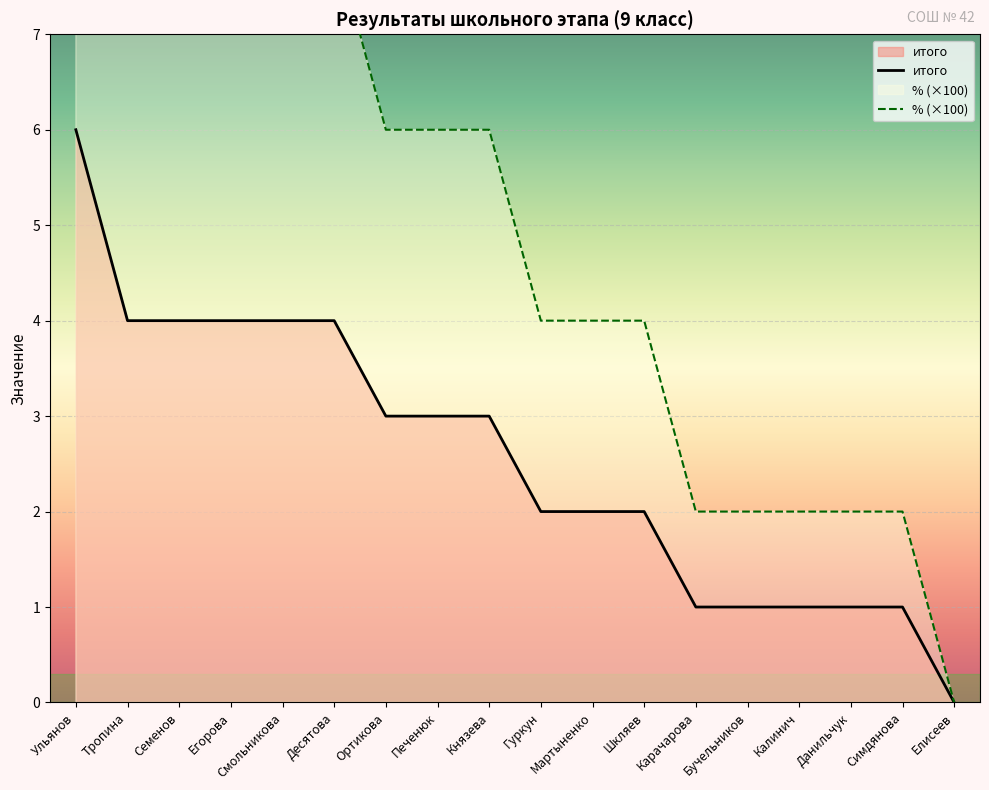

Which series has the largest total across all categories?

% (×100)